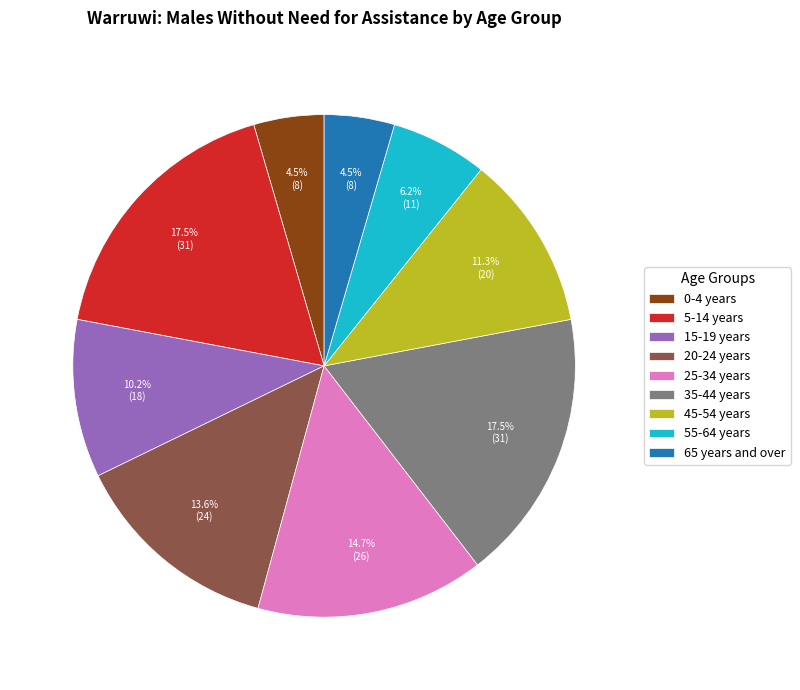

To the nearest percent, what is the difference between the largest and smallest slice percentages?

13%